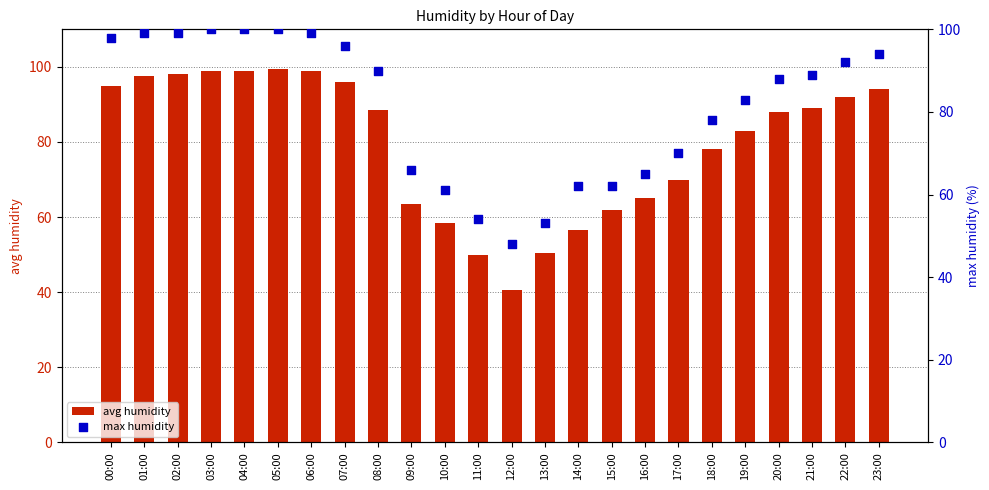

Which series has the largest Y range (max minus min)?

avg humidity